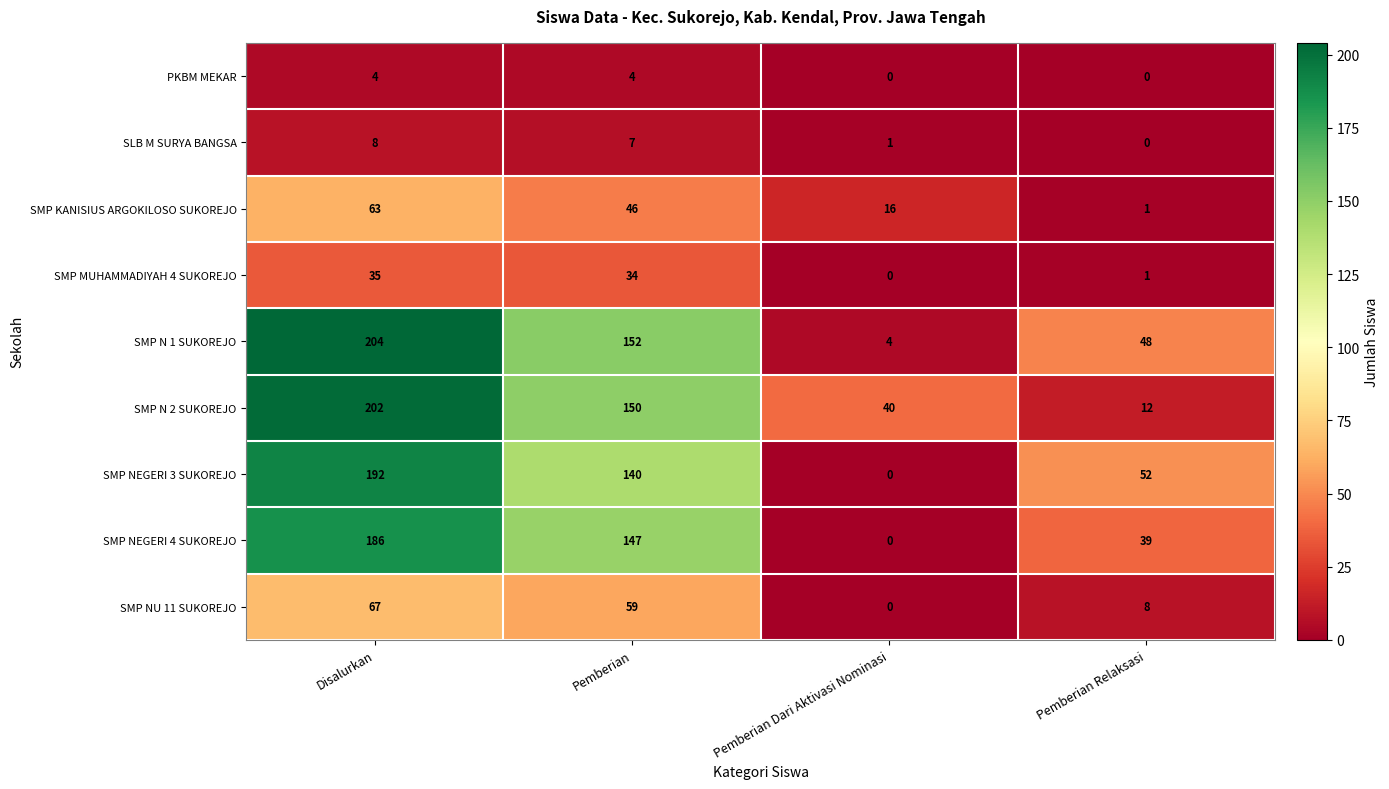

What is the total value across all series at Disalurkan?

961